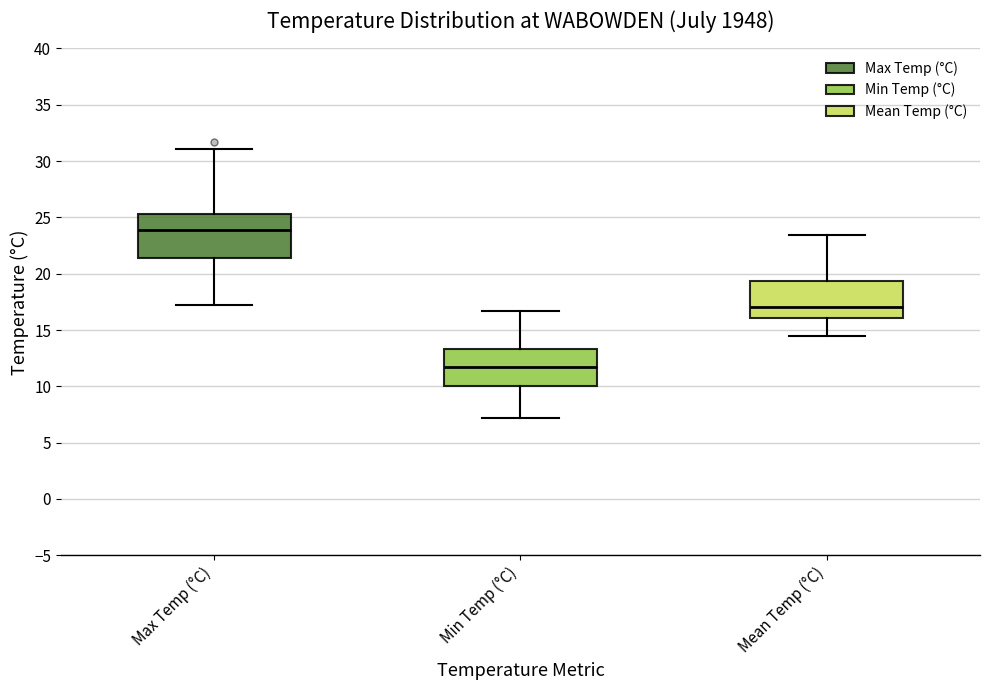

Reading left to right, transcribe this box plot: for each box, give where its median line is, the range the box spans, and where its two whiskers end, as read against the y-axis. The values are not printed on the chart, so give them approximately, as read against the axis.

Max Temp (°C): median 24.0, box 21.5 to 25.5, whiskers 17.0 to 31.0
Min Temp (°C): median 11.5, box 10.0 to 13.5, whiskers 7.0 to 16.5
Mean Temp (°C): median 17.0, box 16.0 to 19.5, whiskers 14.5 to 23.5